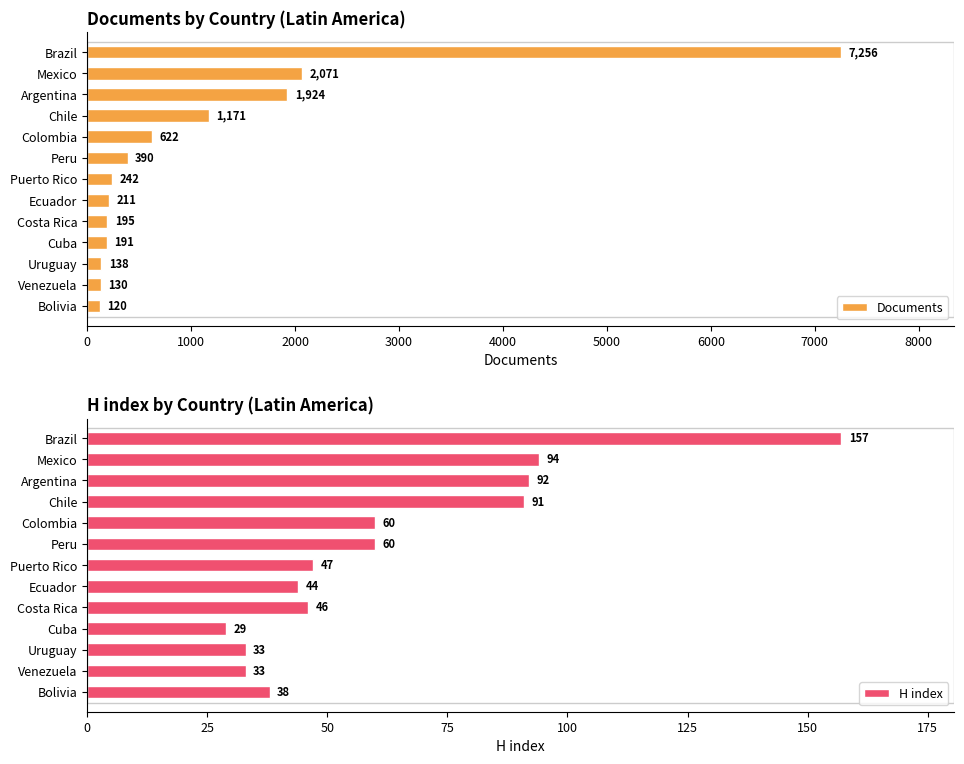

How many groups of bars are there?

13